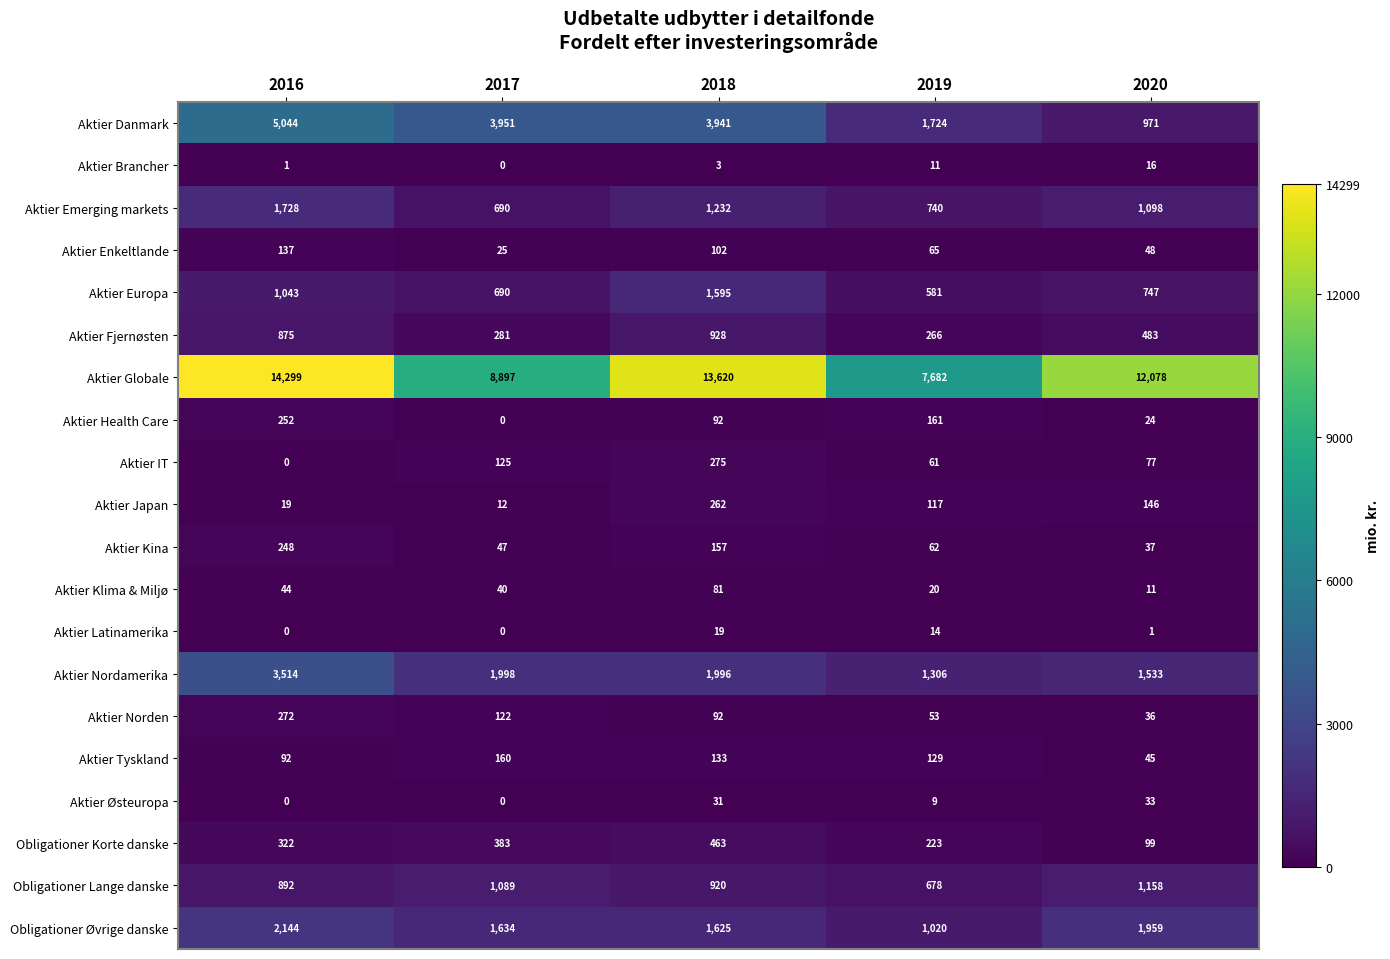

Is it true that Aktier Østeuropa equals 10 at 2016?

False